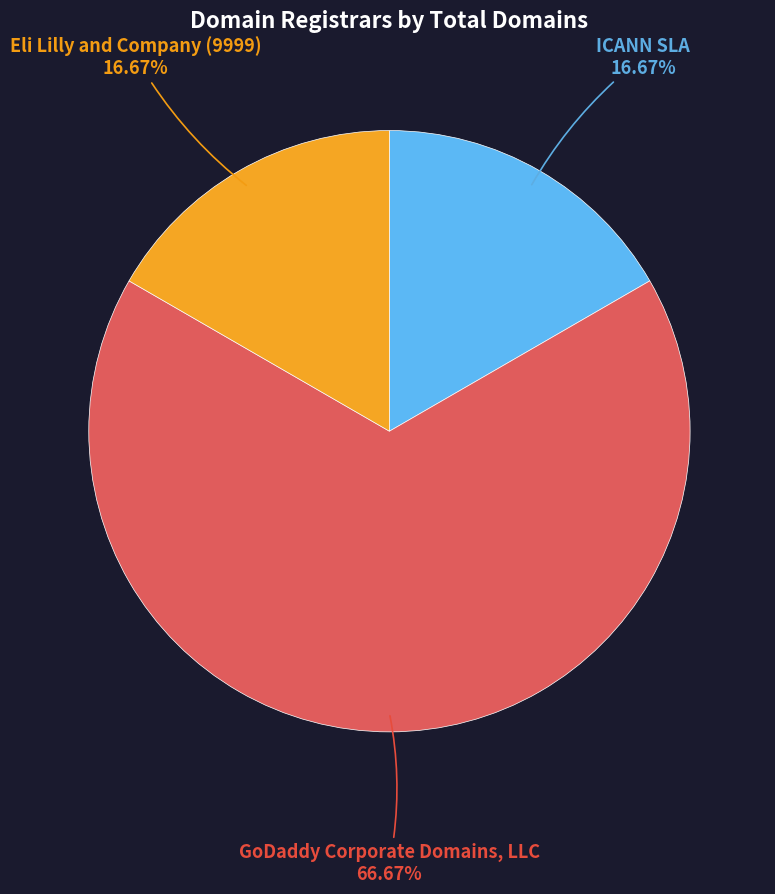

Is there a majority slice in this chart?

Yes